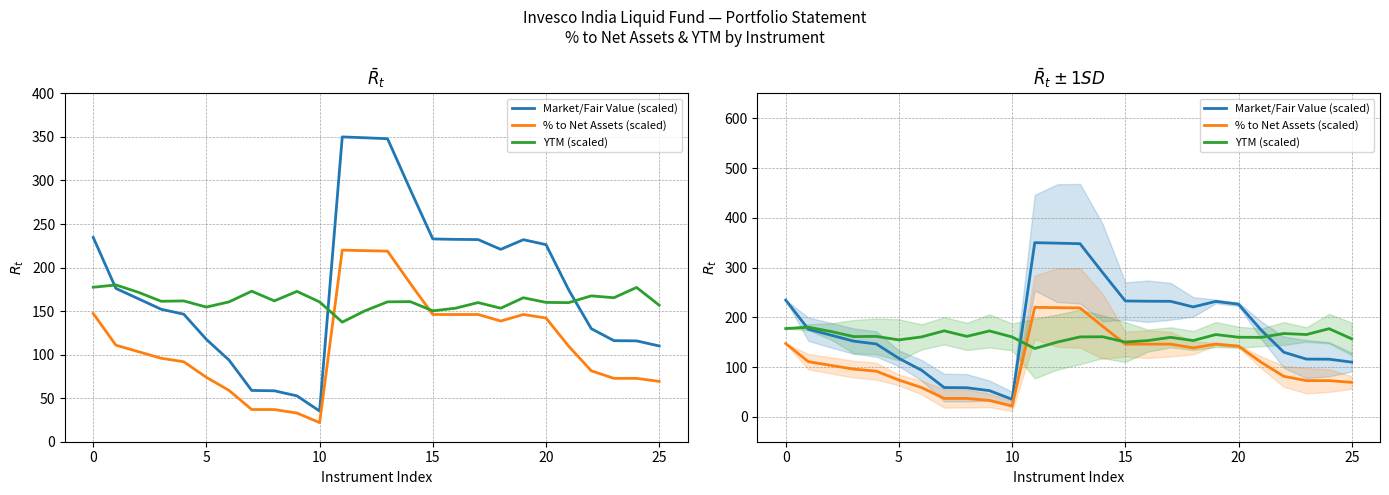

Does the chart have visible grid lines?

Yes